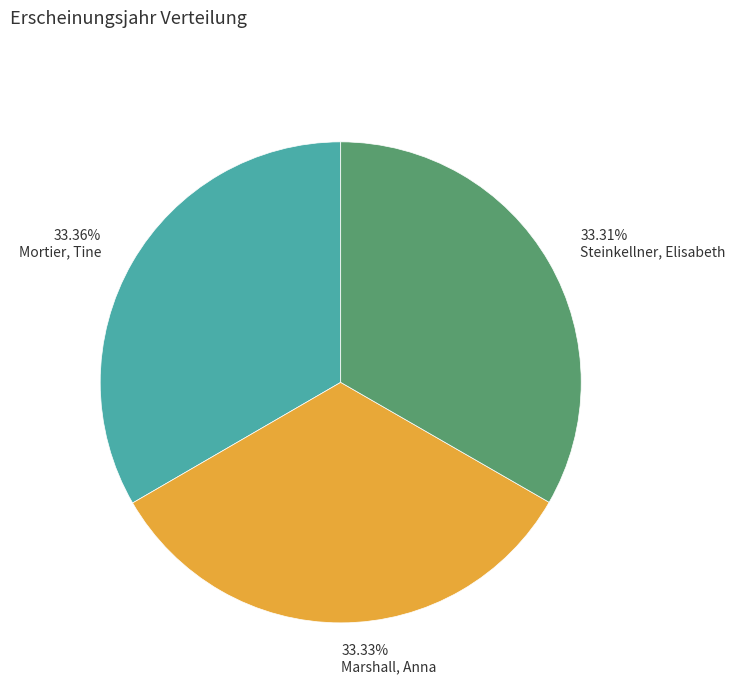

Is 33.36% Mortier, Tine the majority of the pie?

No